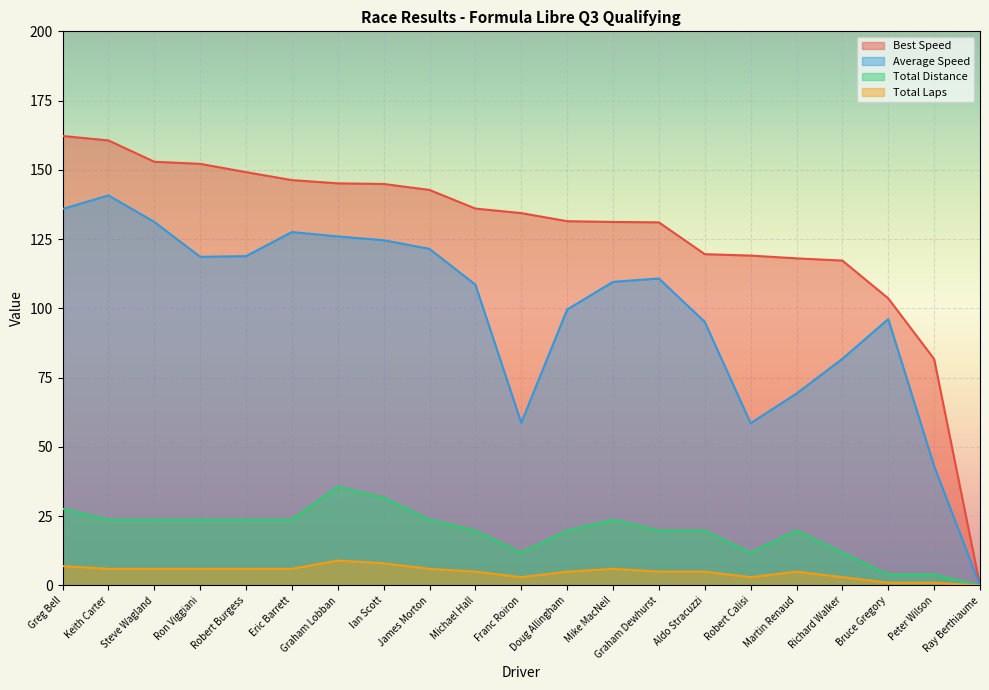

Count the number of data series in this chart.

4